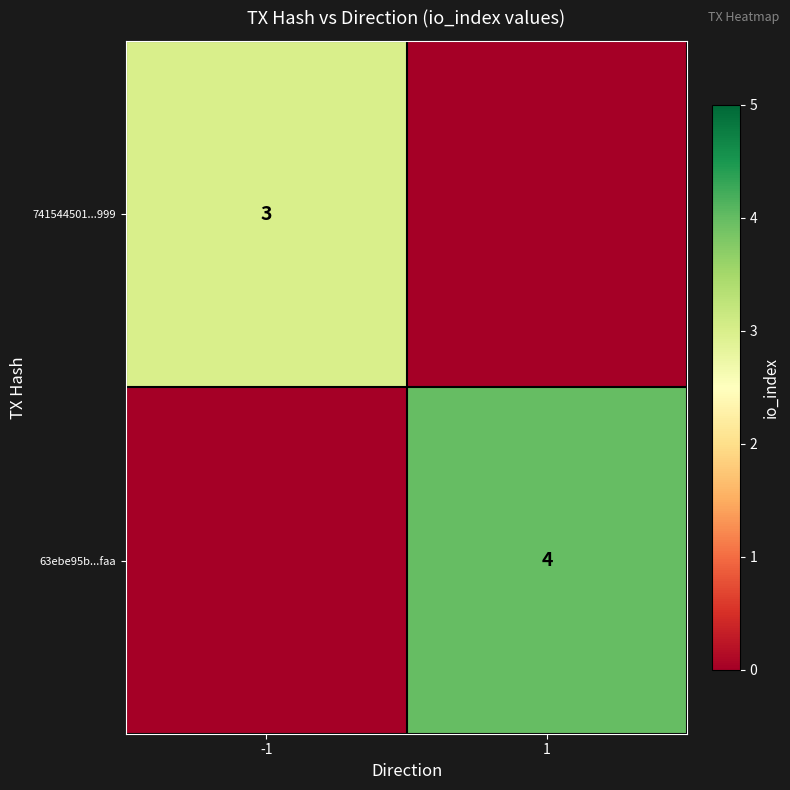

Between -1 and 1, which is larger?

-1